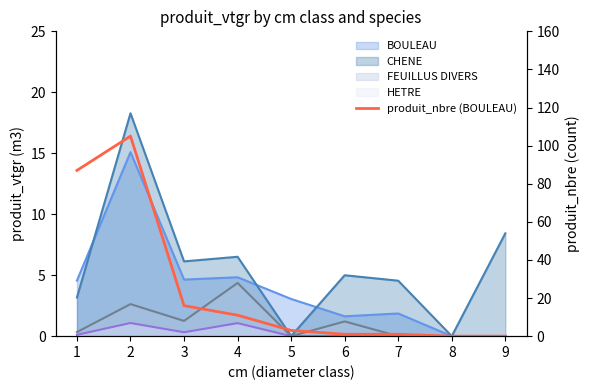

Which category has the lowest value across all series?

8